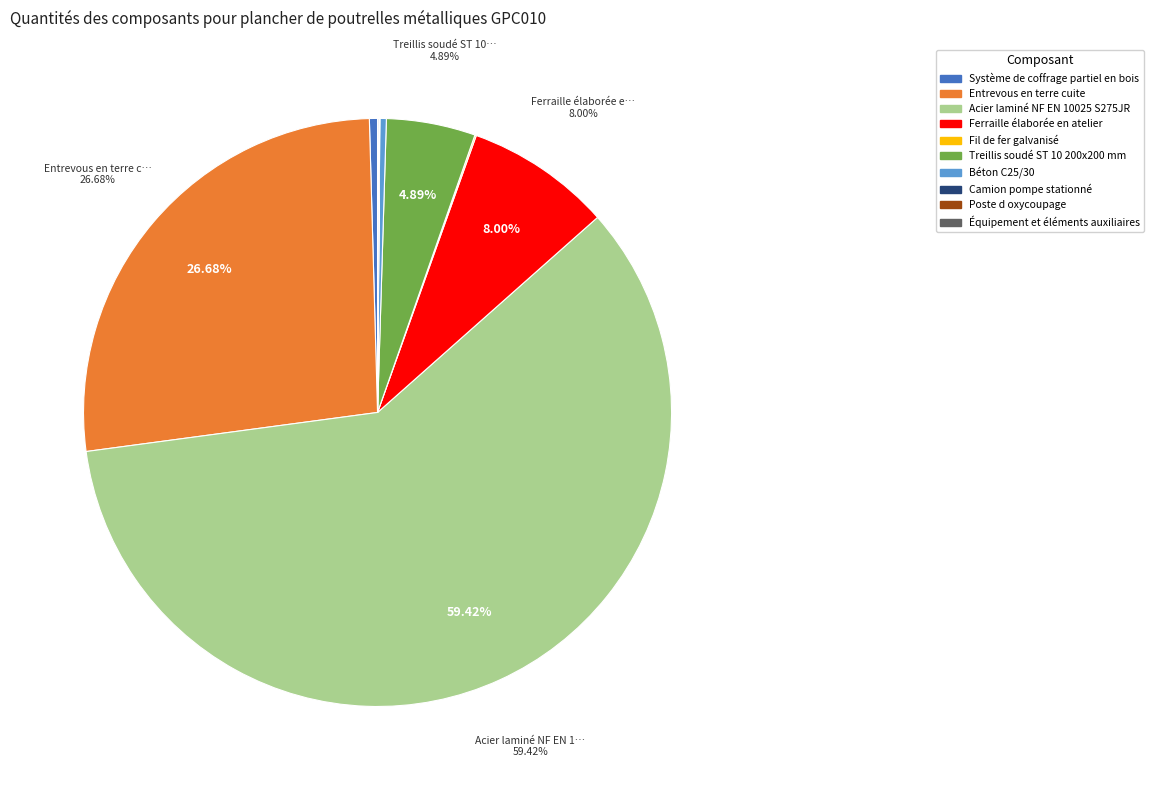

How much of the chart is everything except Ferraille élaborée en atelier?

92.0%